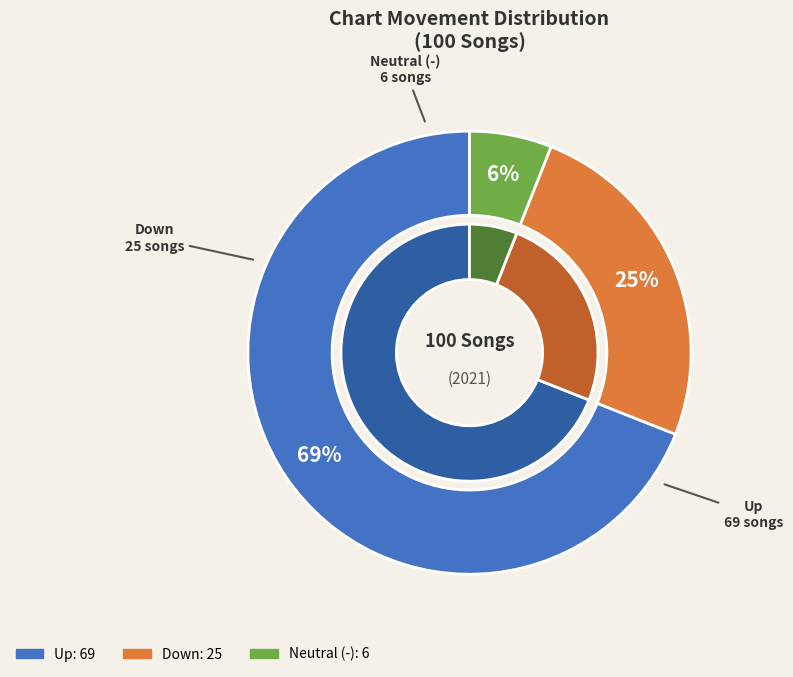

How many segments does this pie chart have?

3